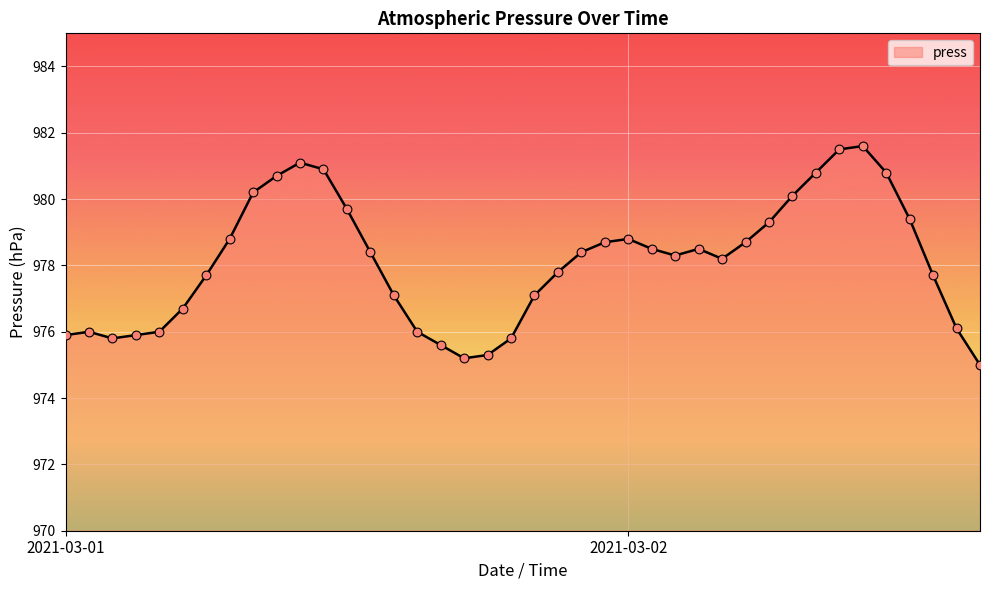

What is the minimum value shown in the chart?

975.0